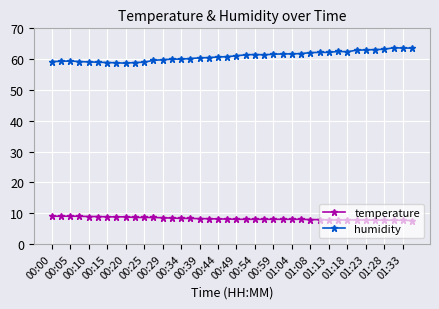

Count the number of categories in the chart.

40